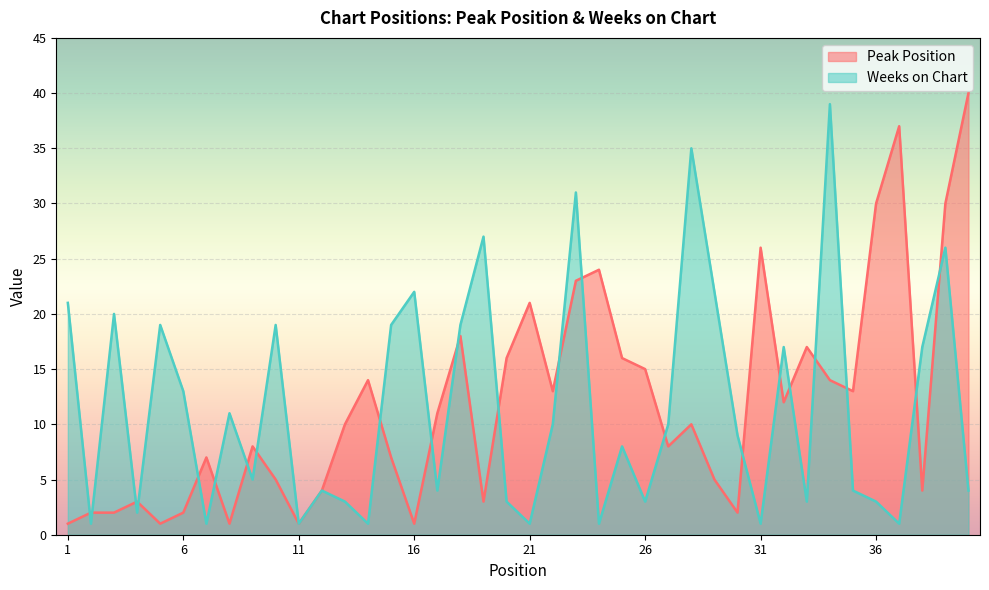

Reading right to left, list all the values displayed in this chart.

Peak Position: 40=40	39=30	38=4	37=37	36=30	35=13	34=14	33=17	32=12	31=26	30=2	29=5	28=10	27=8	26=15	25=16	24=24	23=23	22=13	21=21	20=16	19=3	18=18	17=11	16=1	15=7	14=14	13=10	12=4	11=1	10=5	9=8	8=1	7=7	6=2	5=1	4=3	3=2	2=2	1=1
Weeks on Chart: 40=4	39=26	38=17	37=1	36=3	35=4	34=39	33=3	32=17	31=1	30=9	29=22	28=35	27=10	26=3	25=8	24=1	23=31	22=10	21=1	20=3	19=27	18=19	17=4	16=22	15=19	14=1	13=3	12=4	11=1	10=19	9=5	8=11	7=1	6=13	5=19	4=2	3=20	2=1	1=21